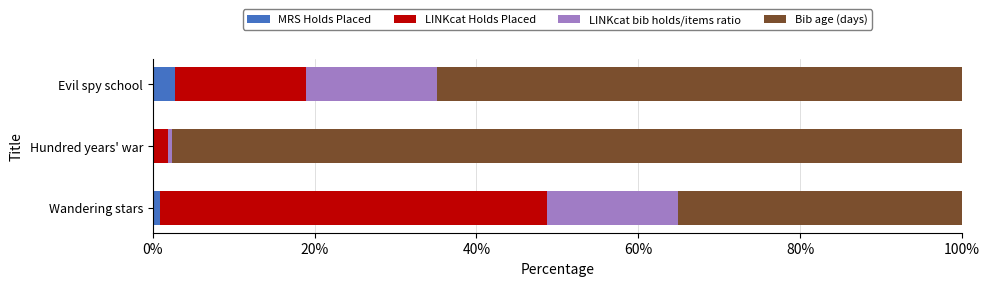

What is the sum of all MRS Holds Placed values?

3.6